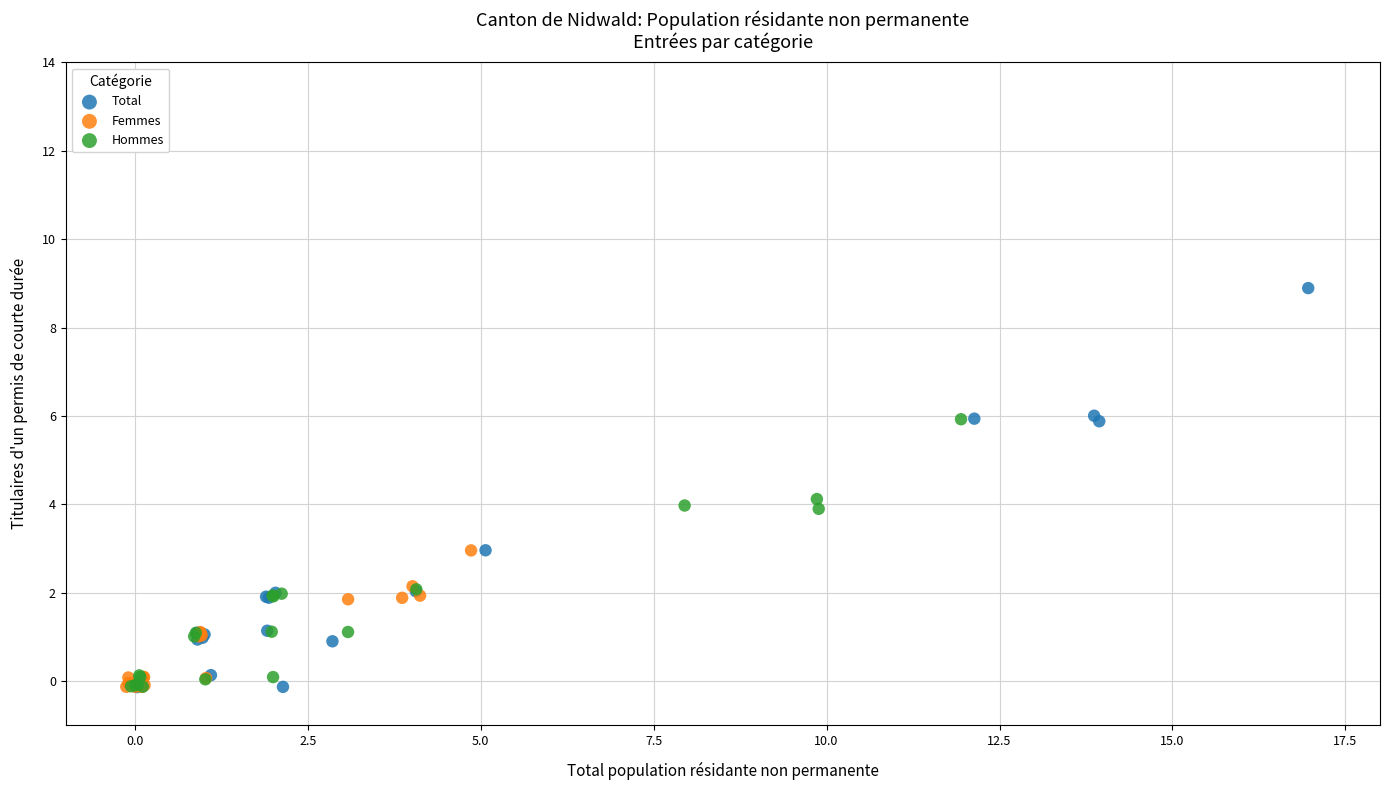

Which series has the largest Y range (max minus min)?

Total